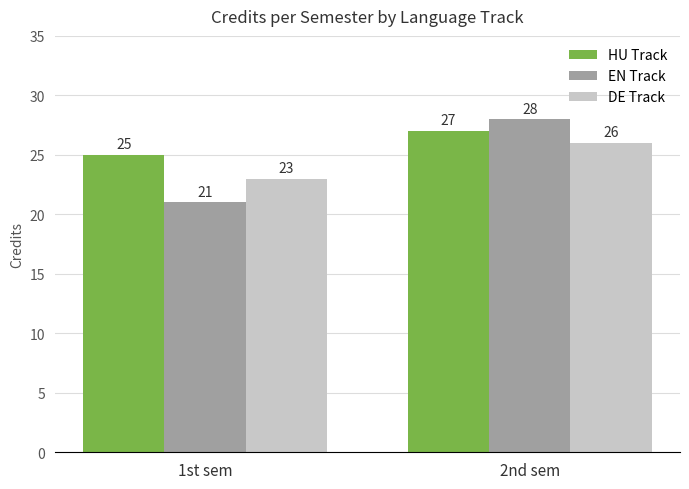

List the series in order of their peak value, highest first.

EN Track, HU Track, DE Track